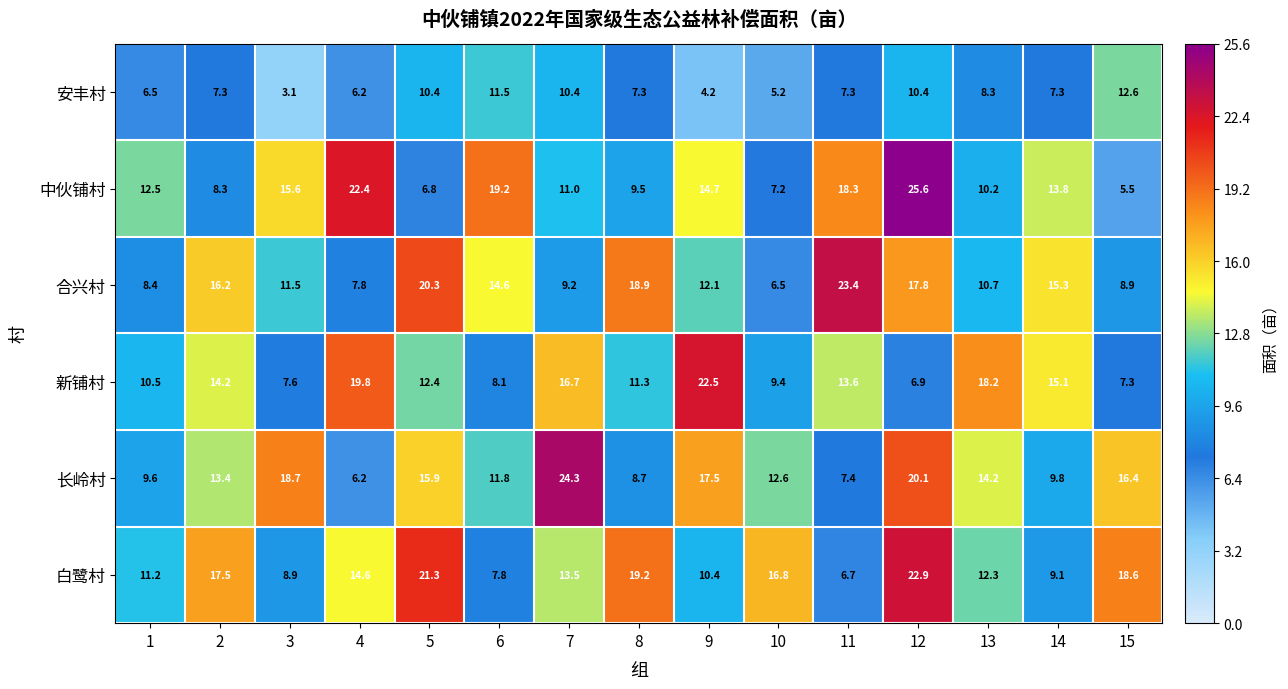

What is the difference between the 中伙铺村 values at 13 and 7?

0.8